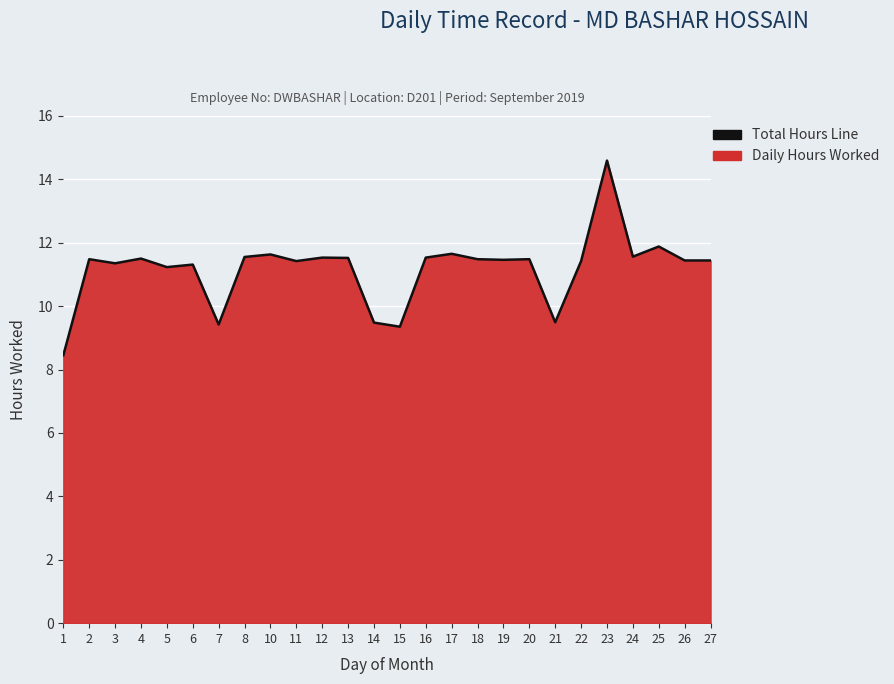

Approximately how many times larger is the value at 23 compared to 19?

1.3